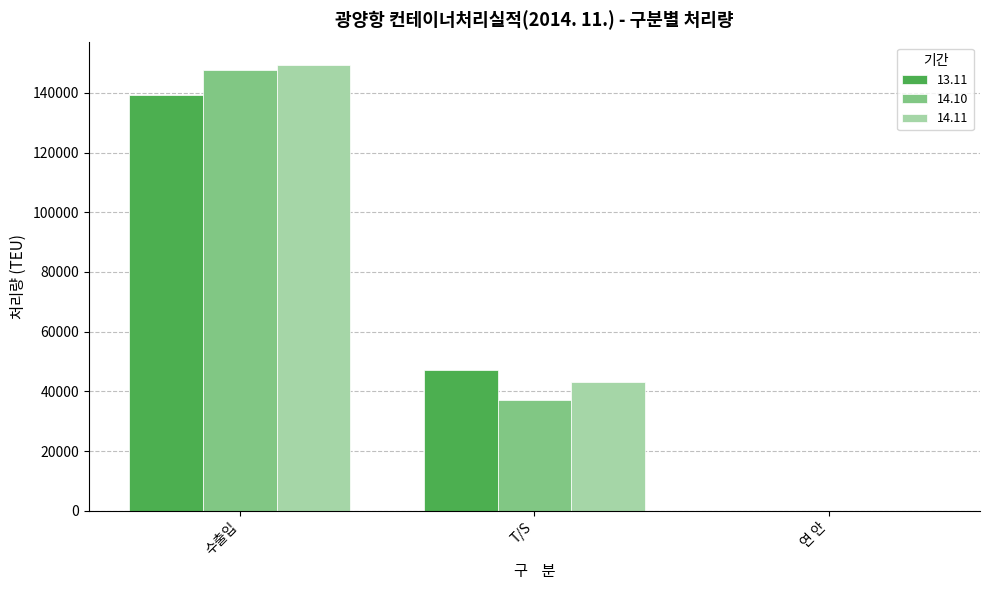

The 14.11 series shows 259990 at 수출입. True or false?

False